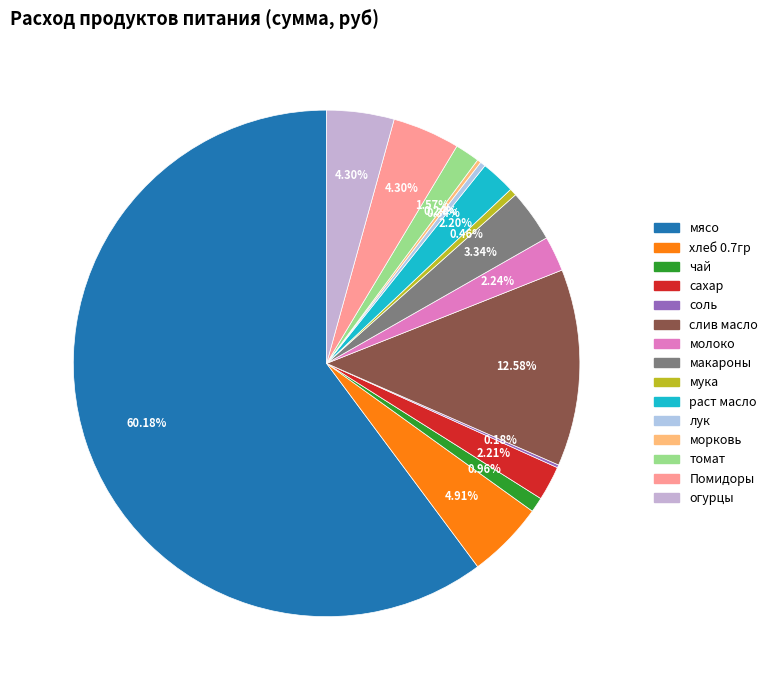

What is the change in value from молоко to лук?

-356.2